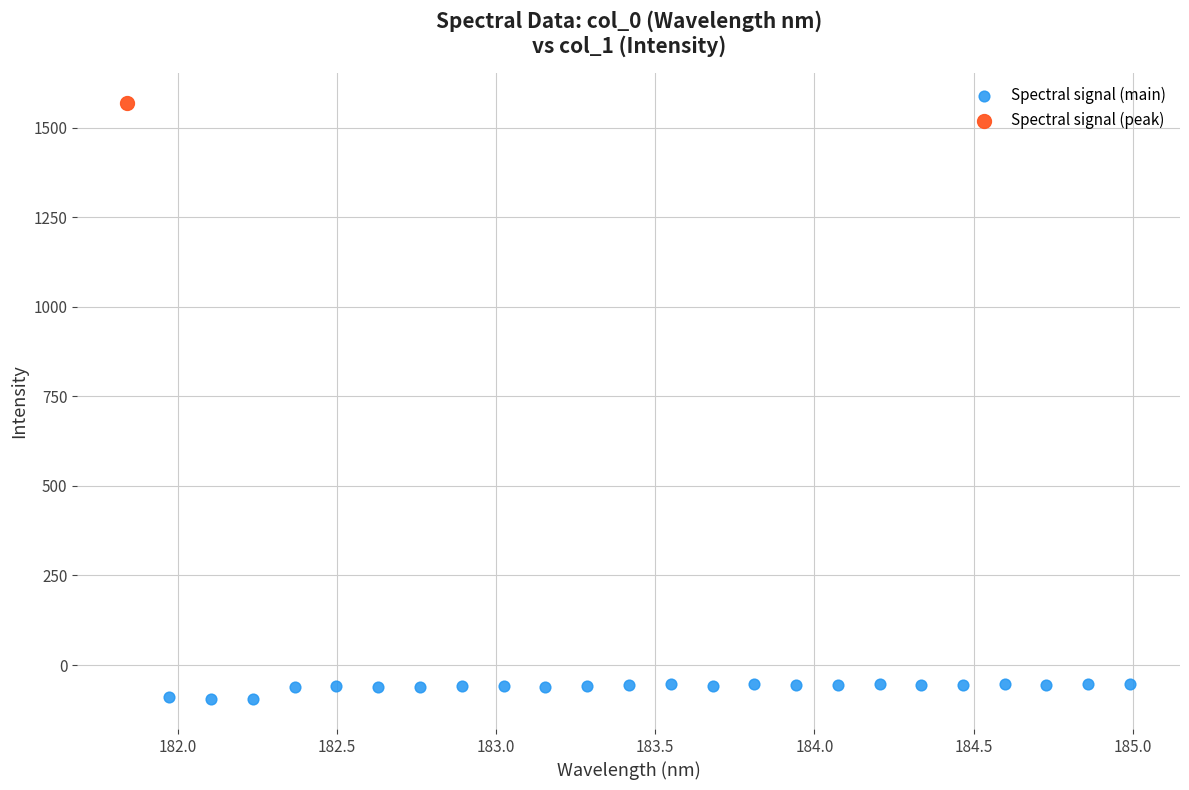

What are all the series names shown in the legend?

Spectral signal (main), Spectral signal (peak)